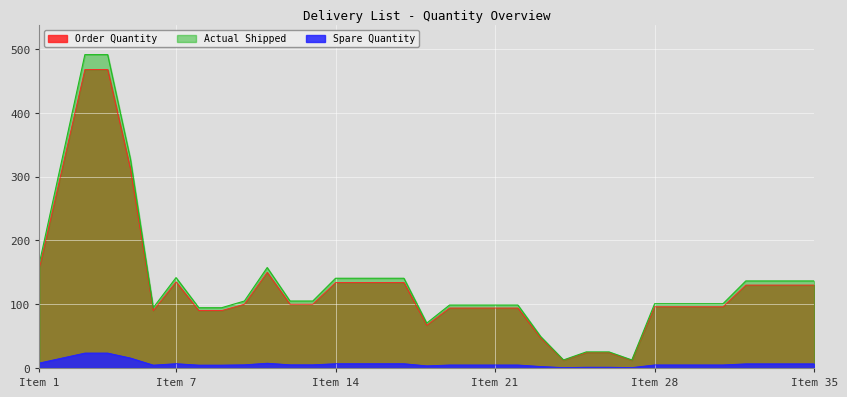

Rank the series by their maximum value, from highest to lowest.

Actual Shipped, Order Quantity, Spare Quantity